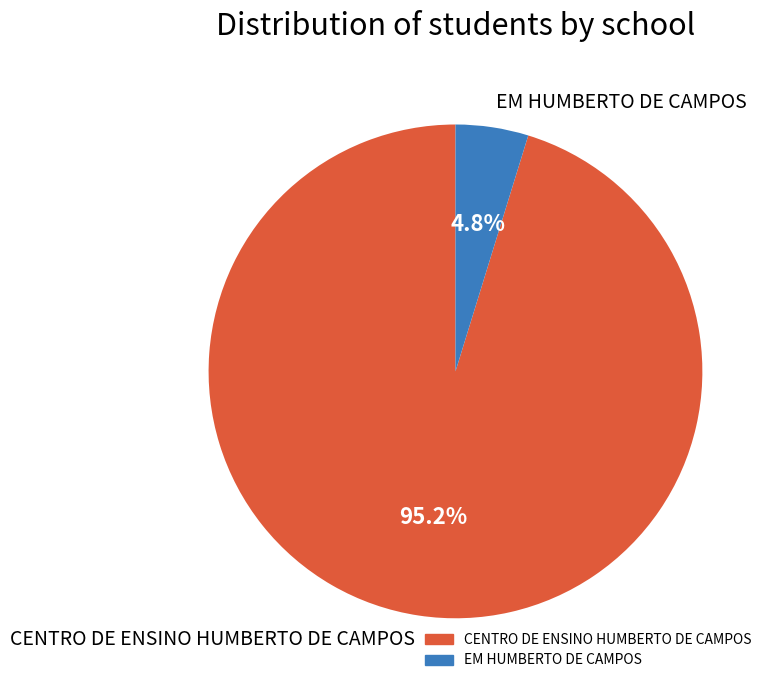

What is the ratio of the value at EM HUMBERTO DE CAMPOS to the value at CENTRO DE ENSINO HUMBERTO DE CAMPOS?

0.1